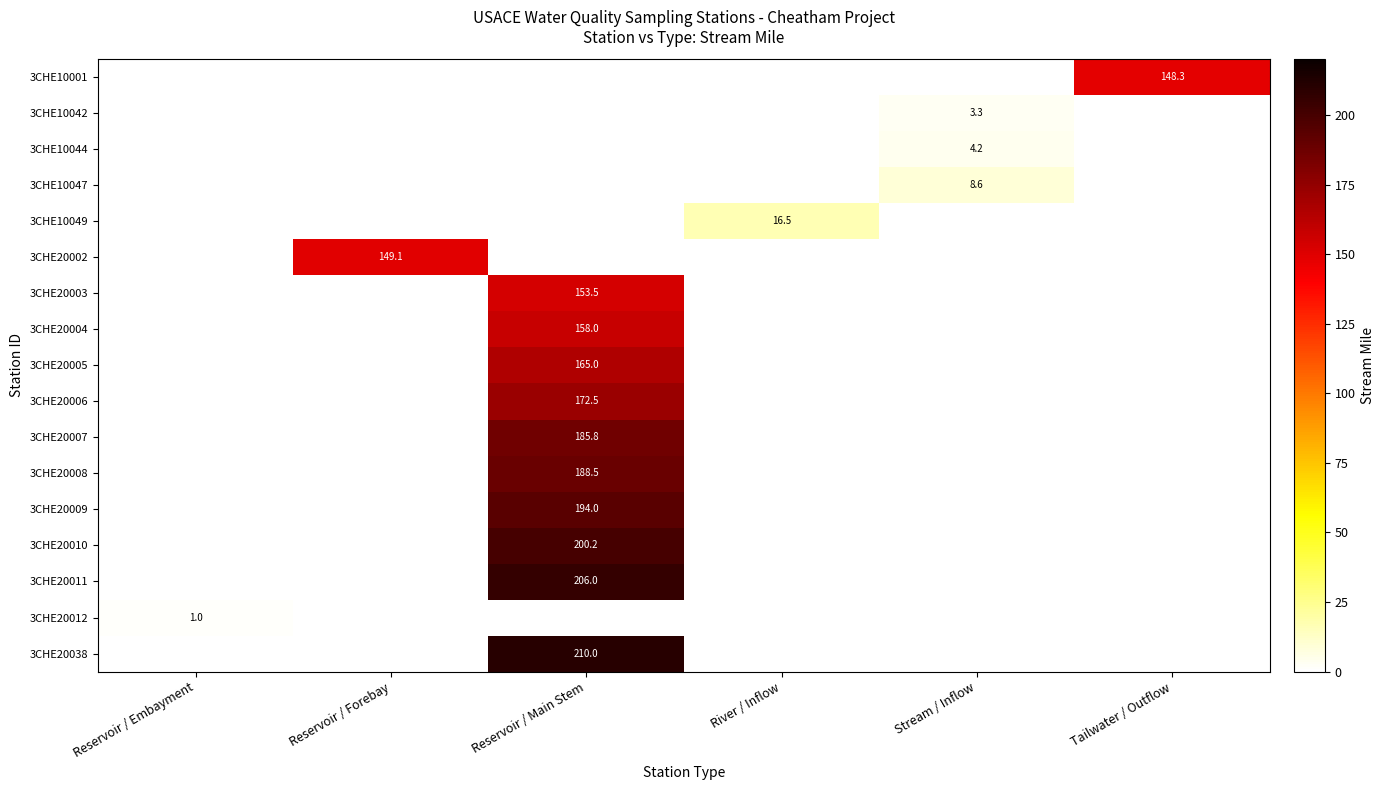

How many series are shown in this chart?

17